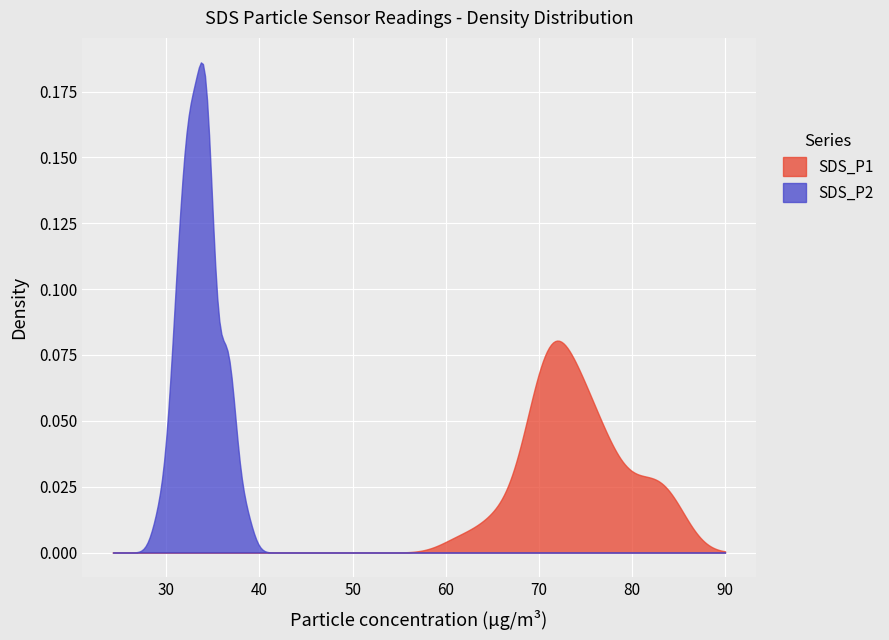

What is the label of the 14th point from the right?

26